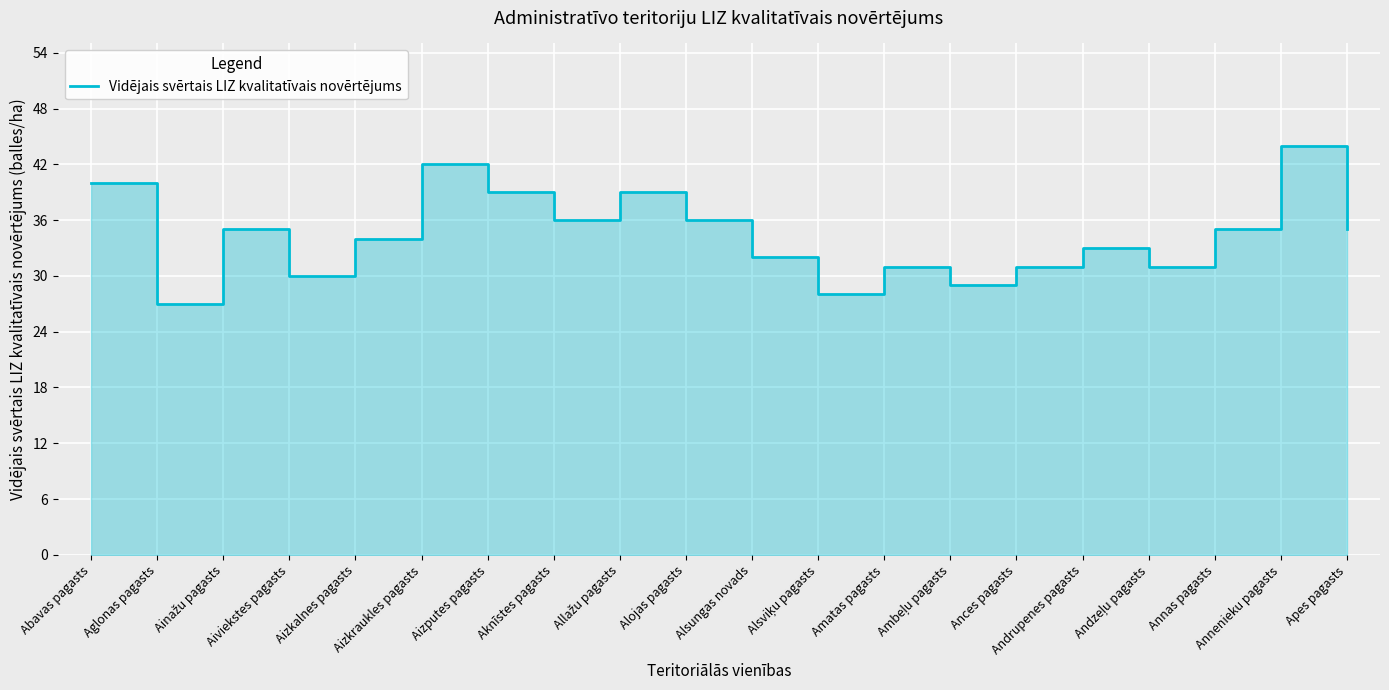

What value does the data have at Abavas pagasts, to the nearest 5?

40